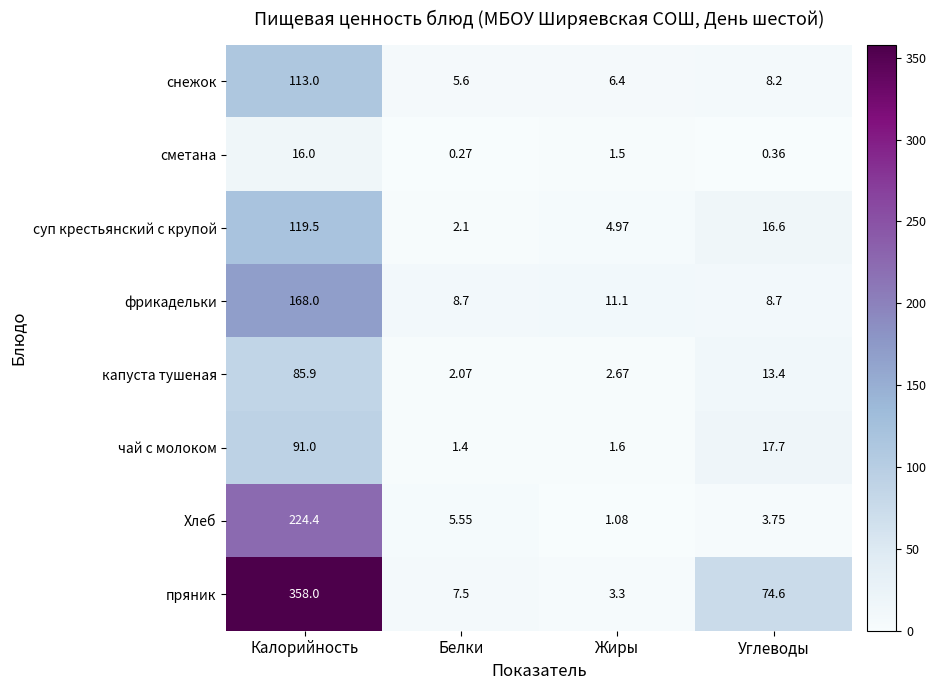

Which series changed the most between Калорийность and Белки?

пряник